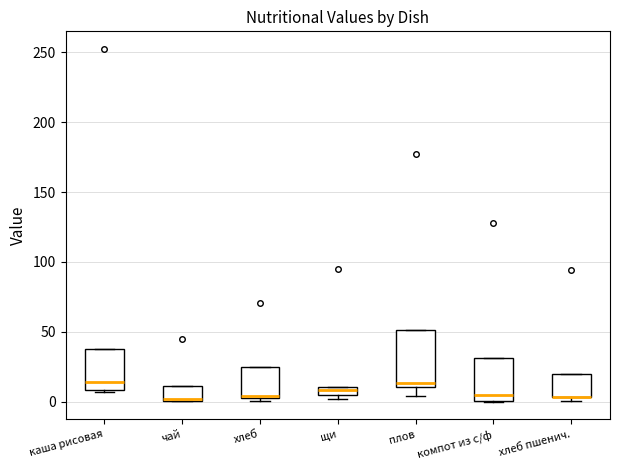

Which box is the tallest, from its lower edge to its upper edge?

плов